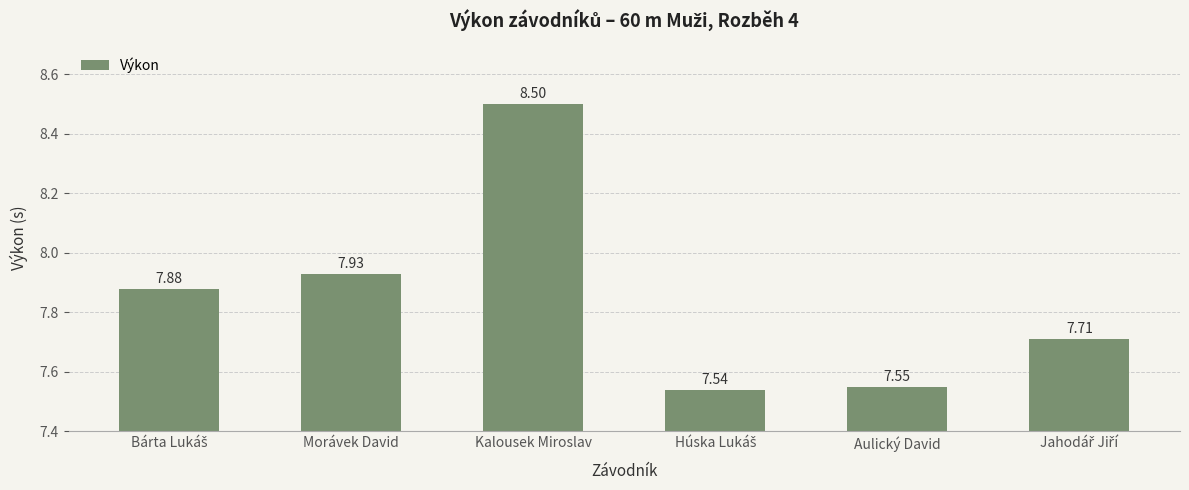

Where is the data nearest to the value 8?

Morávek David